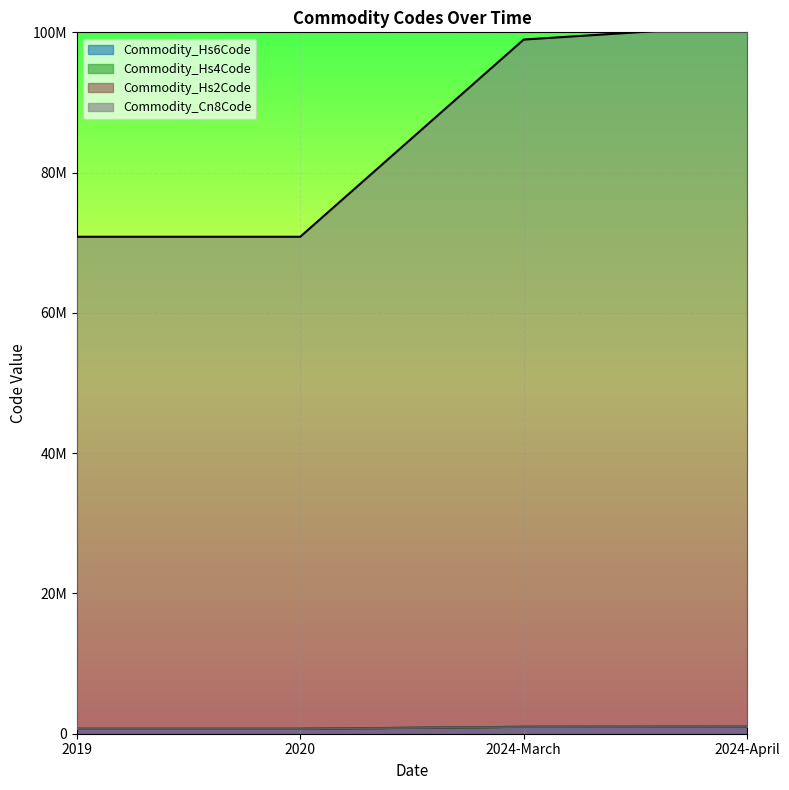

What is the difference between the maximum and minimum values in the Commodity_Hs6Code series?

298557.1